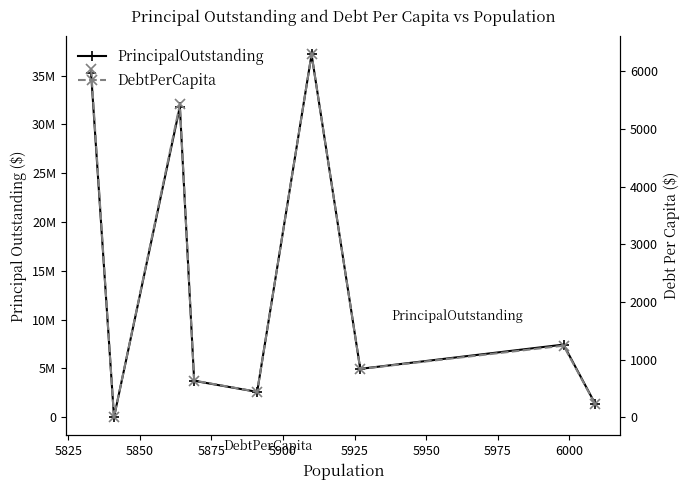

How many series are shown in this chart?

2